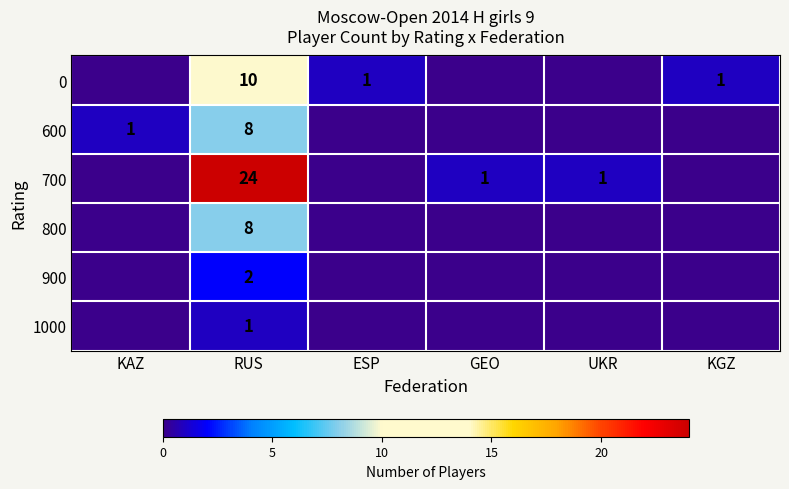

The value of 800 at RUS is 5. True or false?

False